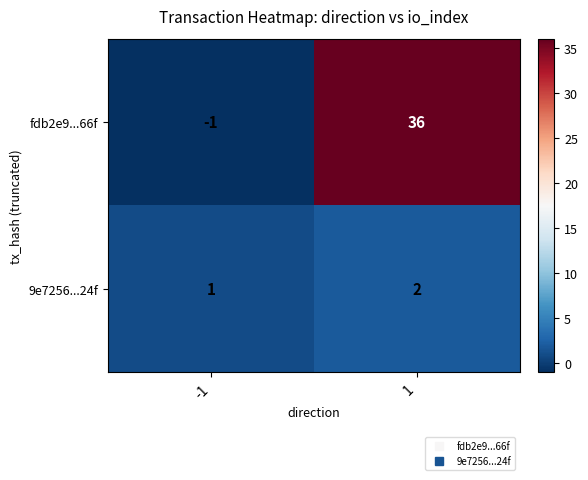

List the series in order of their overall mean, lowest first.

9e7256...24f, fdb2e9...66f